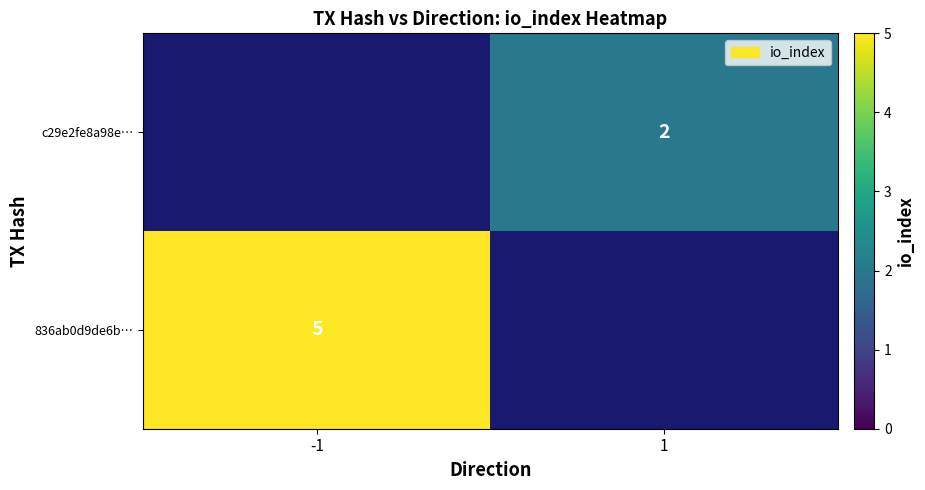

Is it true that c29e2fe8a98e… equals 2 at 1?

True